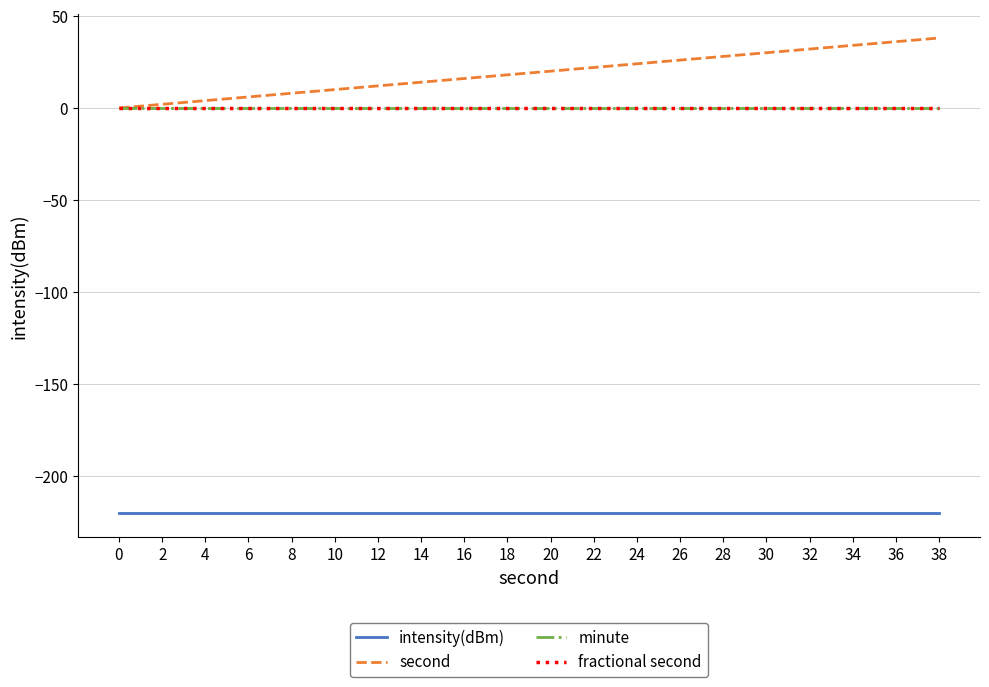

True or false: second and fractional second intersect in this chart.

False